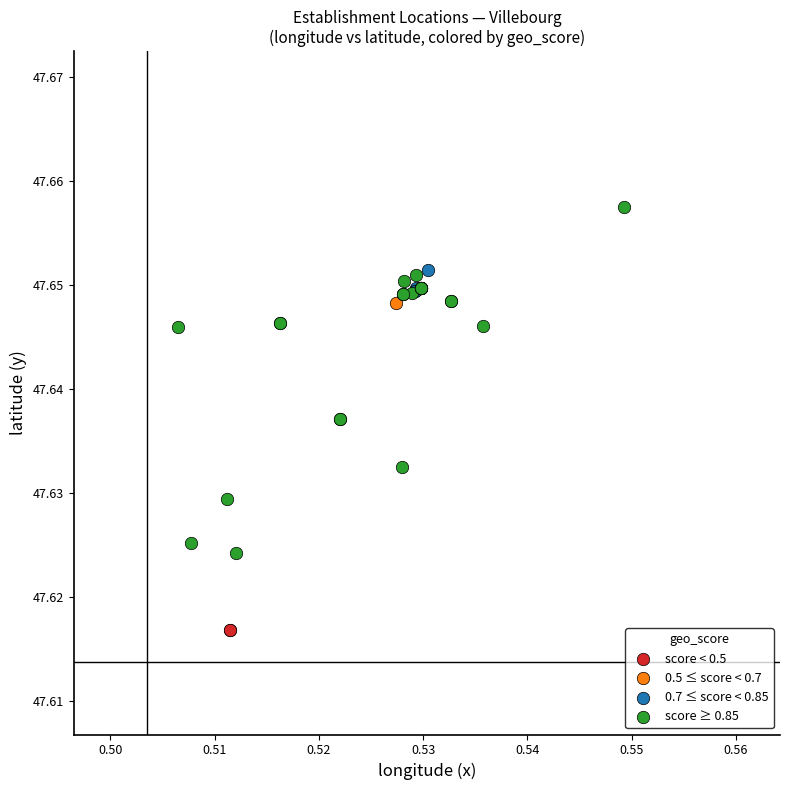

Which series contains the lowest Y value?

score < 0.5